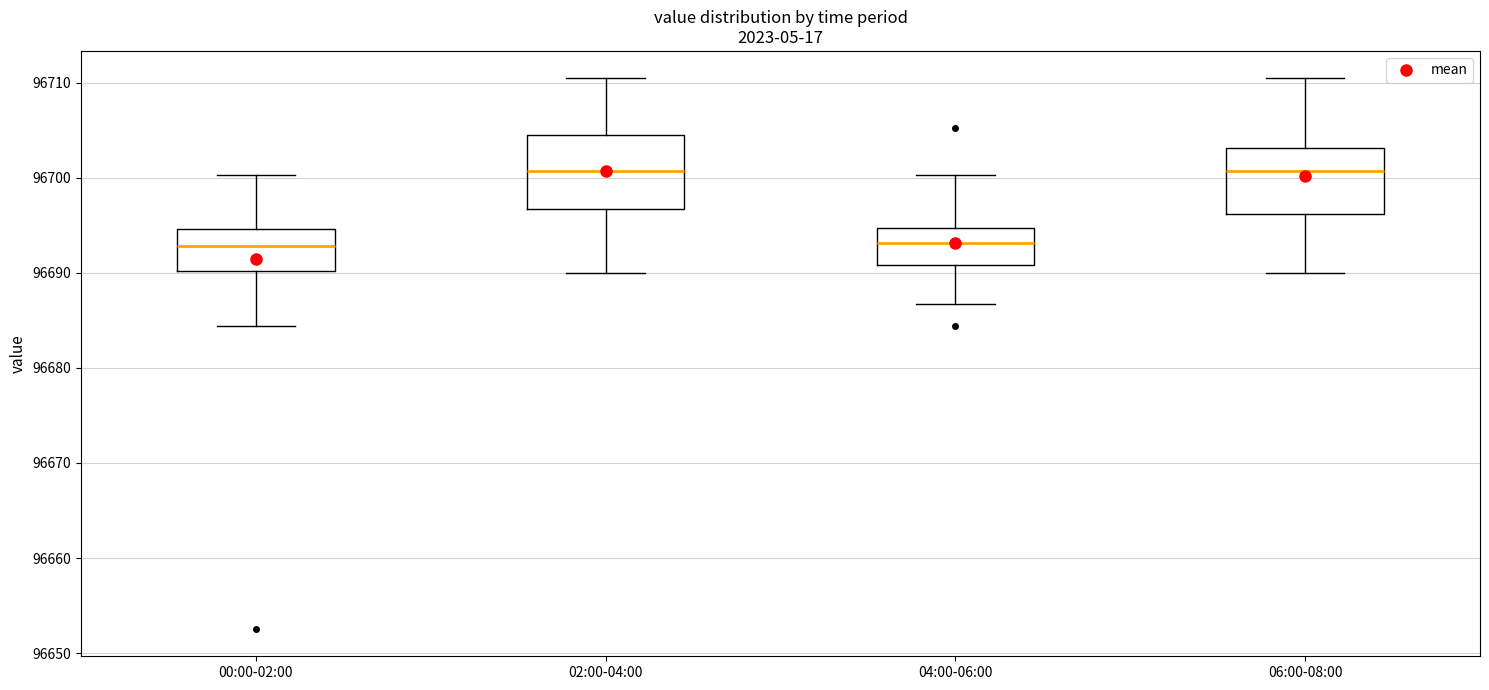

Where is the lower edge of the box for 00:00-02:00 on the y-axis? The values are not printed on the chart, so give them approximately, as read against the axis.

96690